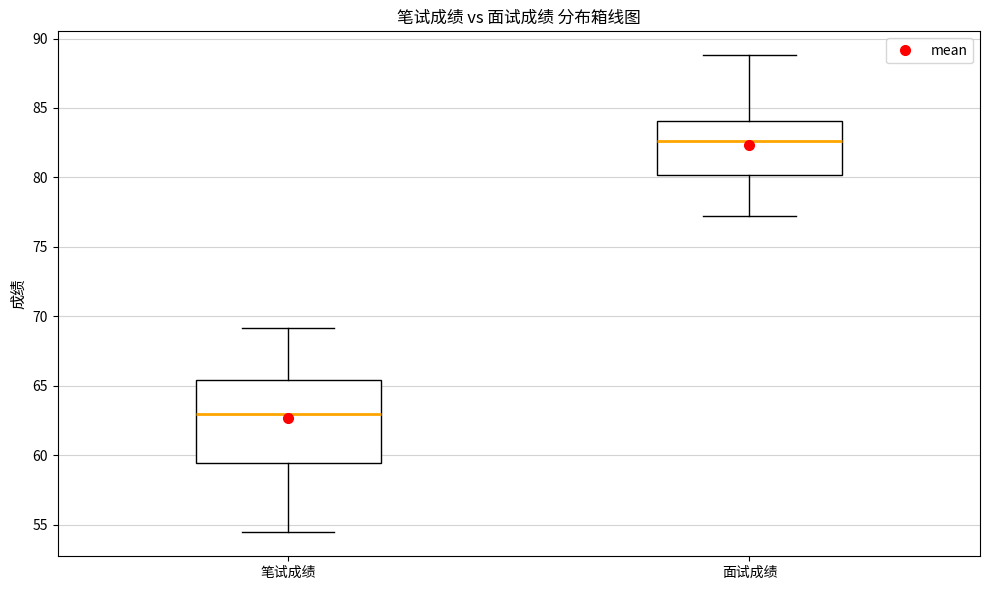

Comparing the boxes themselves (not the whiskers), which one is the tallest?

笔试成绩